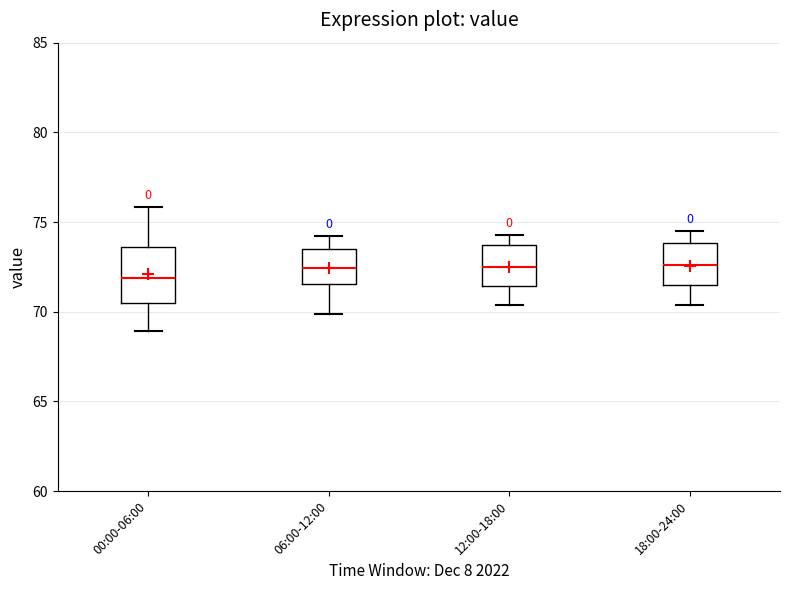

Where does the upper whisker of the box for 18:00-24:00 end on the y-axis? The values are not printed on the chart, so give them approximately, as read against the axis.

74.5